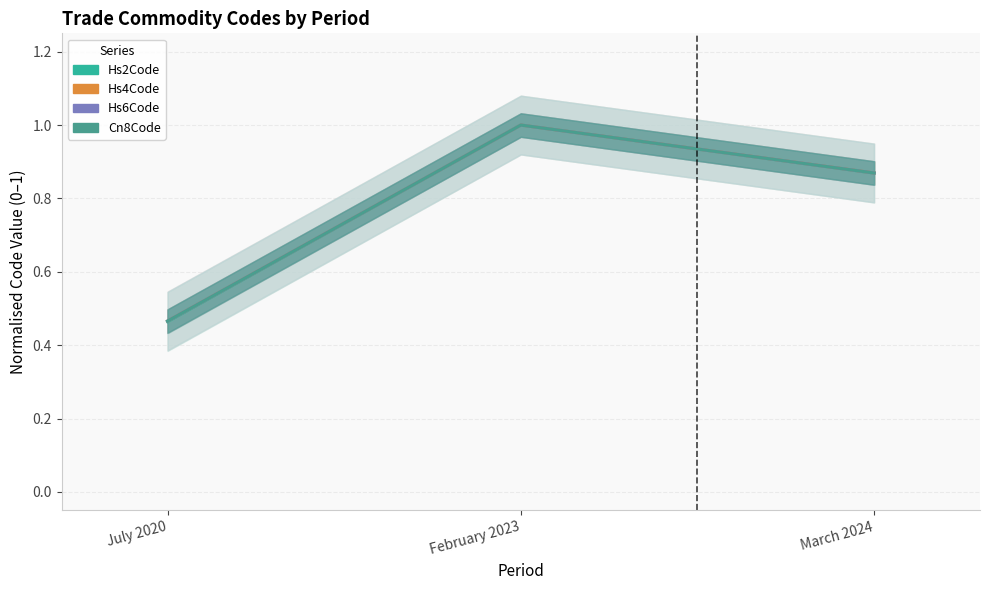

What is the label of the 2nd point from the left?

February 2023